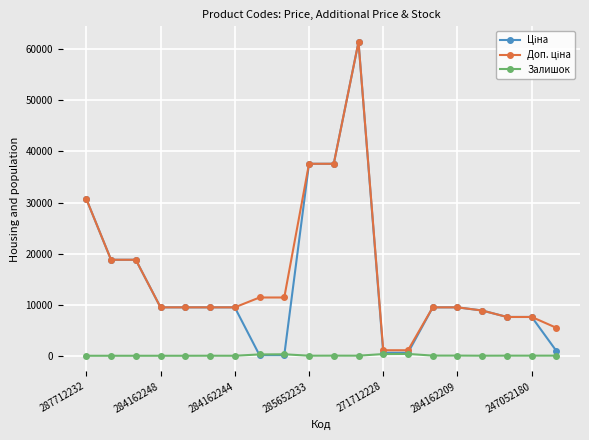

What is the greatest value displayed?

61434.3